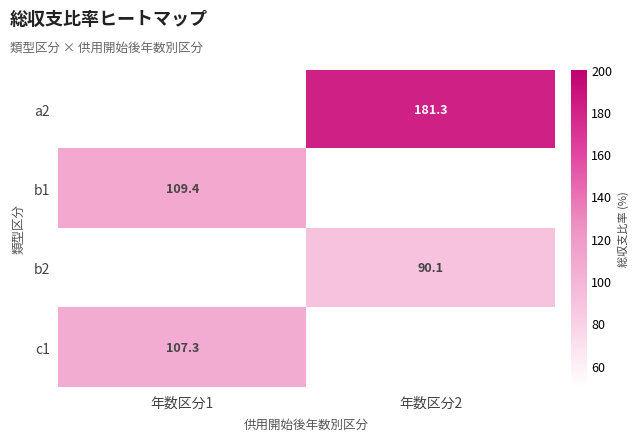

Which category has the lowest value across all series?

年数区分2